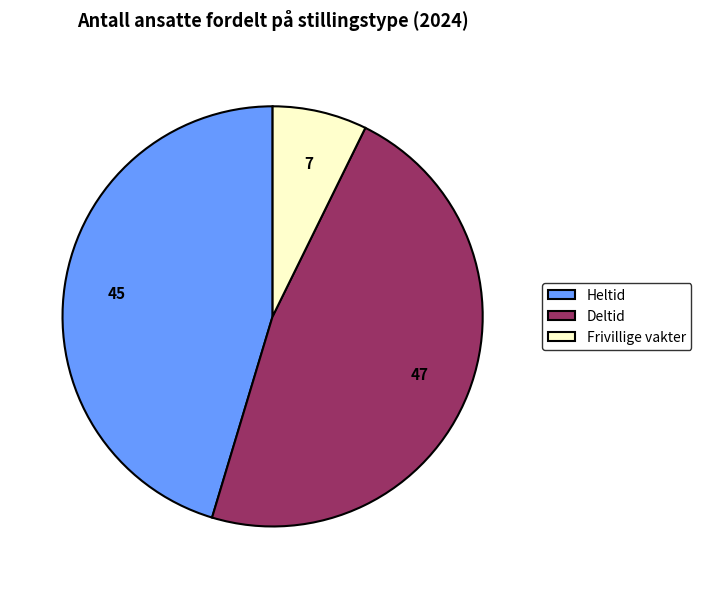

True or false: Heltid accounts for 2% of the total.

False